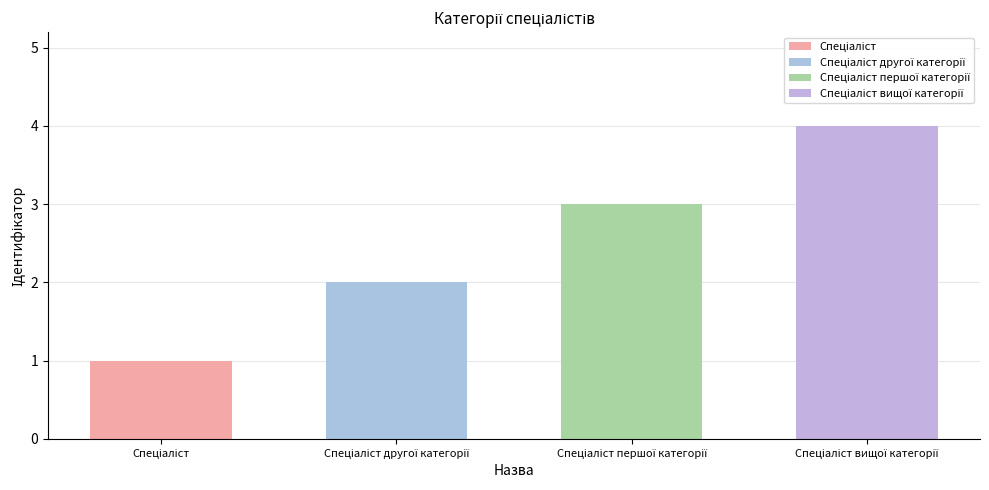

Is it true that the value at Спеціаліст першої категорії is 2?

False